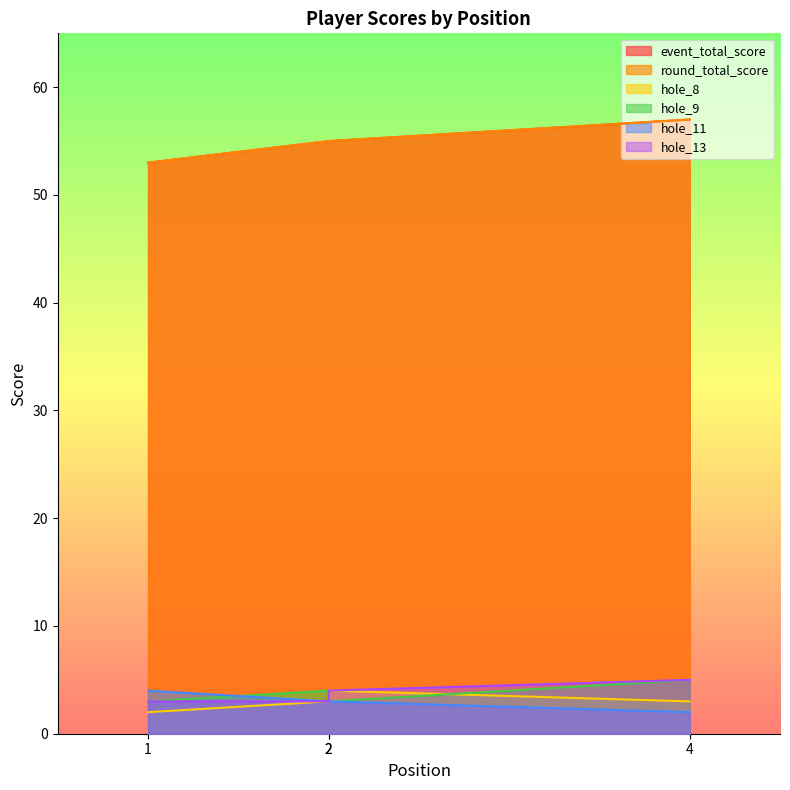

True or false: event_total_score and hole_13 intersect in this chart.

False